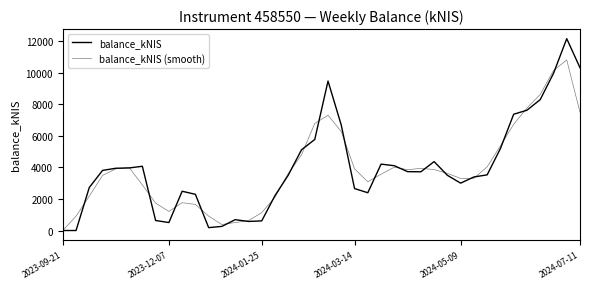

True or false: balance_kNIS (smooth) has more than 2 interior local peaks.

True